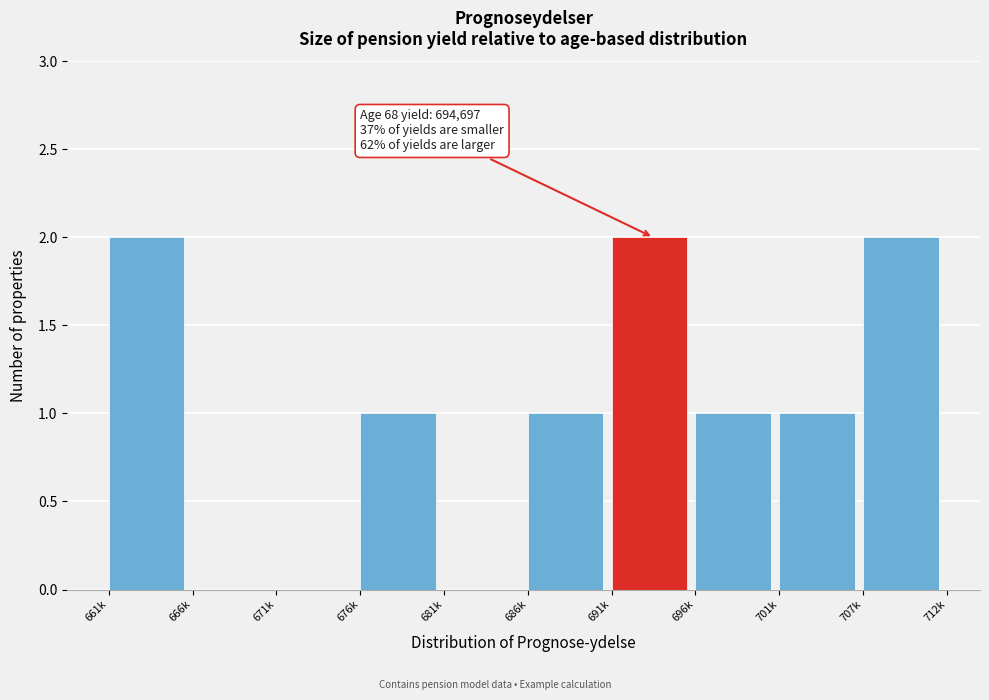

Reading left to right, list all the values displayed in this chart.

661k=2	666k=0	671k=0	676k=1	681k=0	686k=1	691k=2	696k=1	701k=1	707k=2